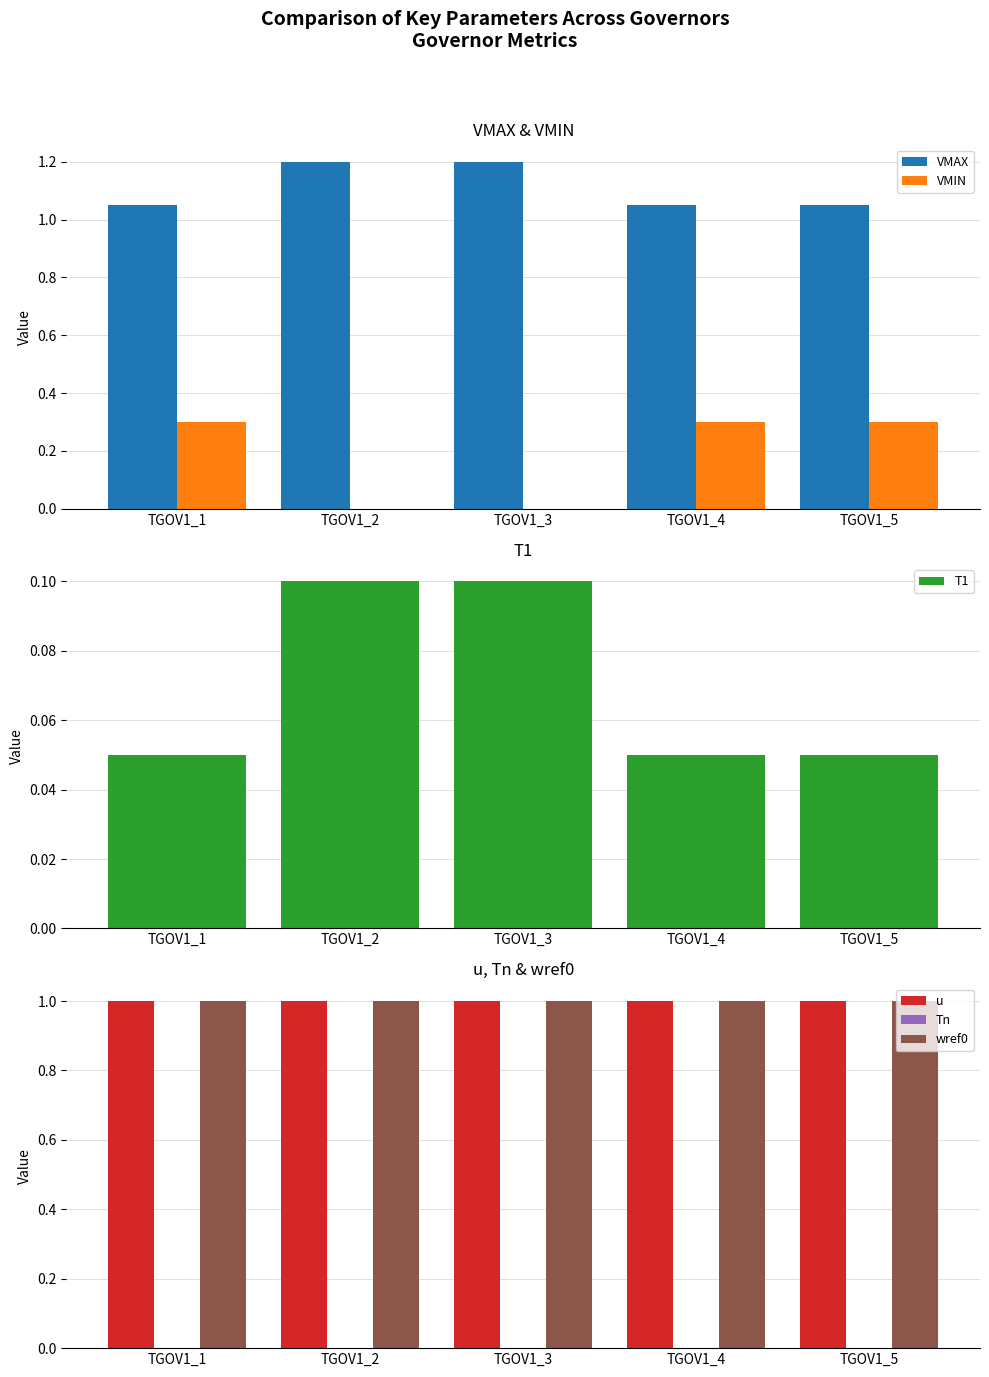

What value does the u series have at TGOV1_4?

1.0